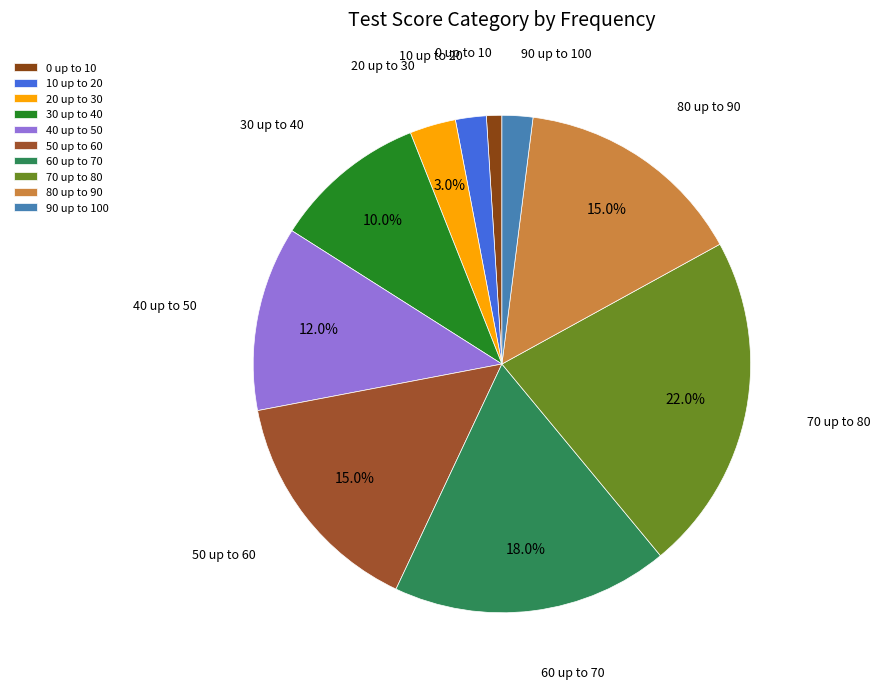

How many slices are in this pie chart?

10